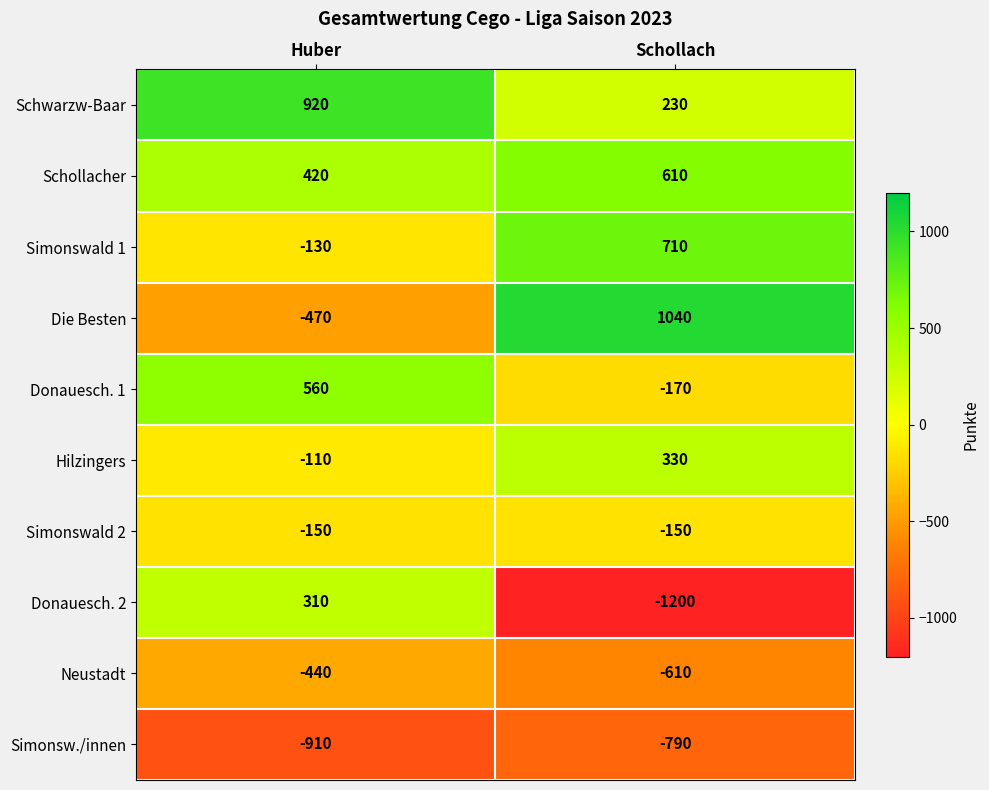

At which label is Simonswald 2 closest to -150?

Huber